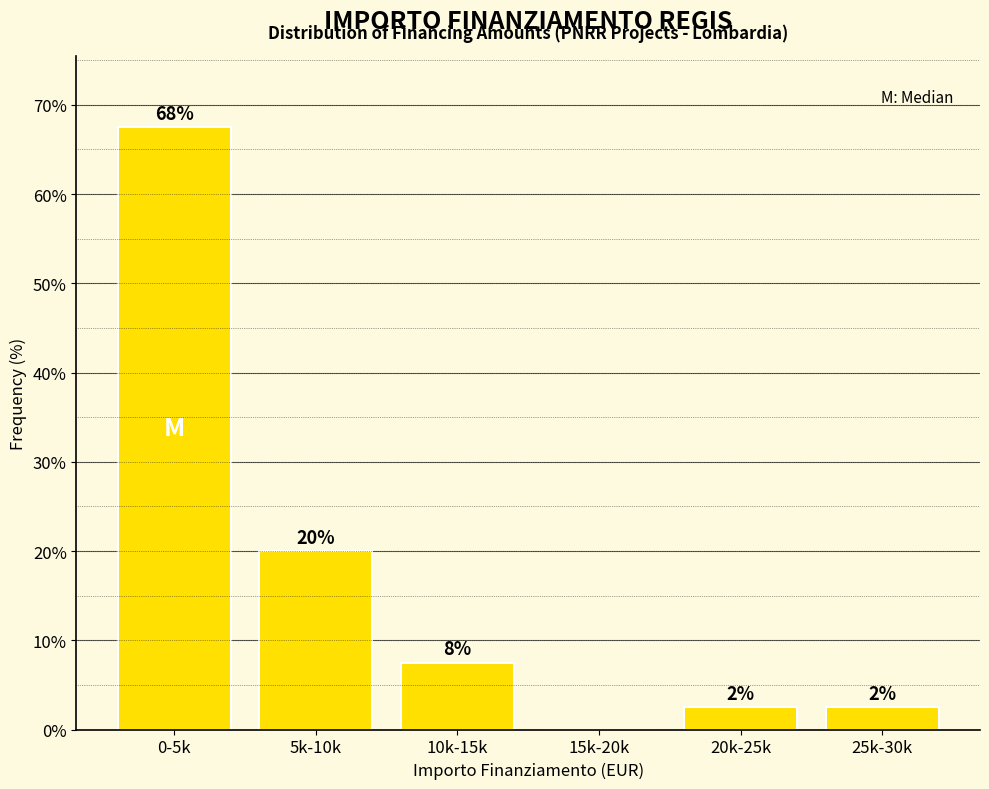

Are the bars horizontal?

No